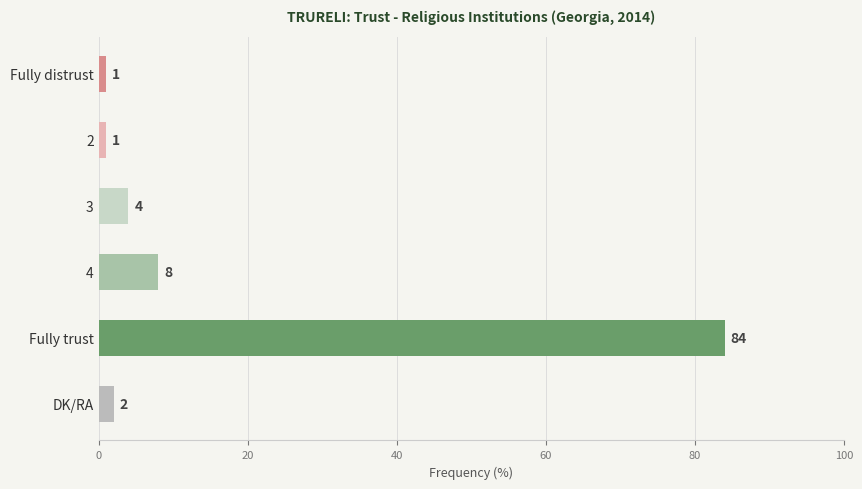

How many bars are there in total?

6